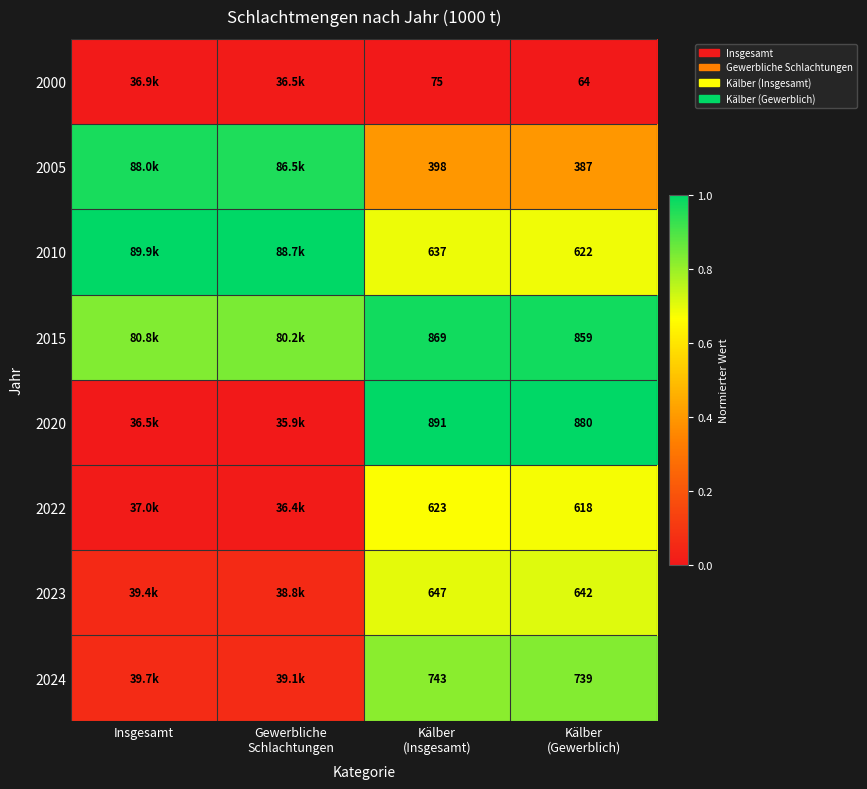

At how many categories does at least one series exceed 0?

4